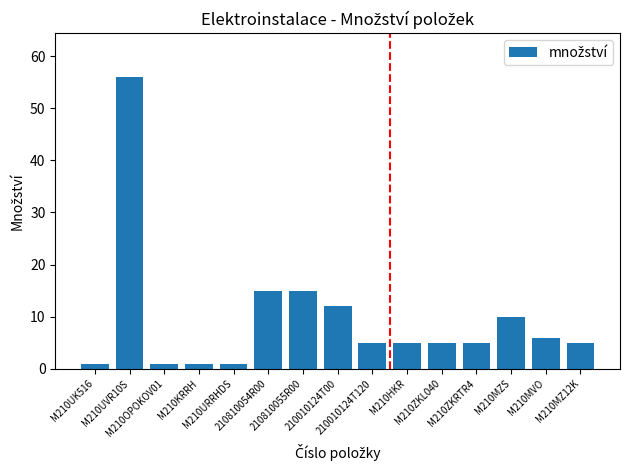

What is the maximum value shown in the chart?

56